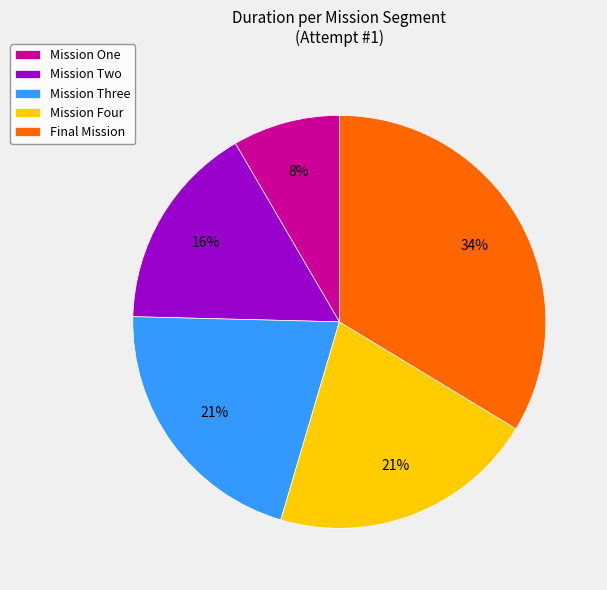

To the nearest percent, what portion does Mission Three represent?

21%